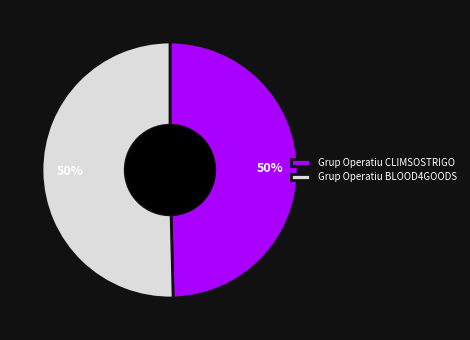

The Grup Operatiu BLOOD4GOODS slice represents 41% of the pie. True or false?

False